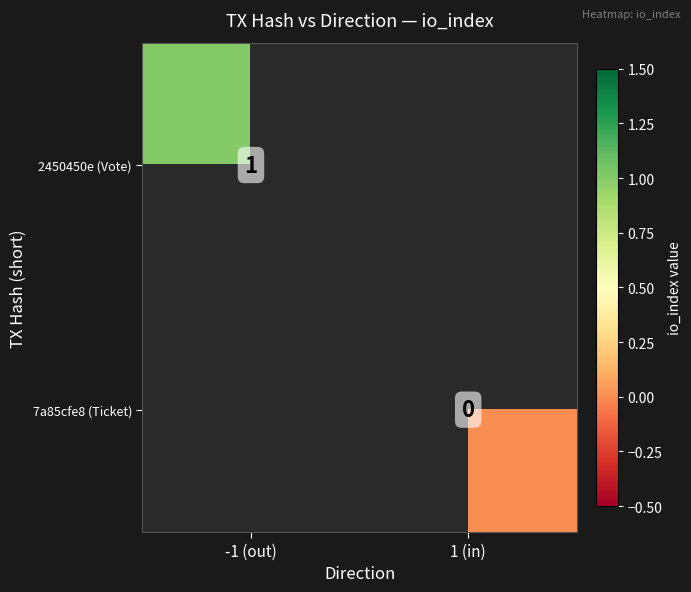

At 1 (in), list the series in order from smallest to largest.

2450450e (Vote), 7a85cfe8 (Ticket)